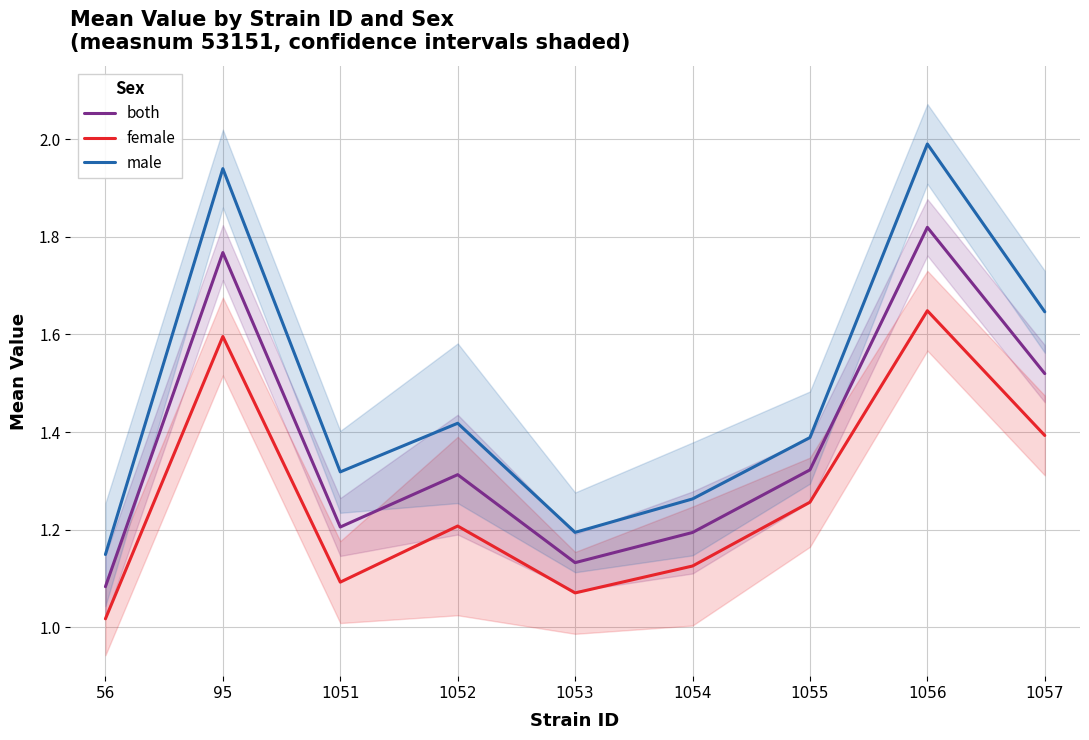

What are all the series names shown in the legend?

both, female, male